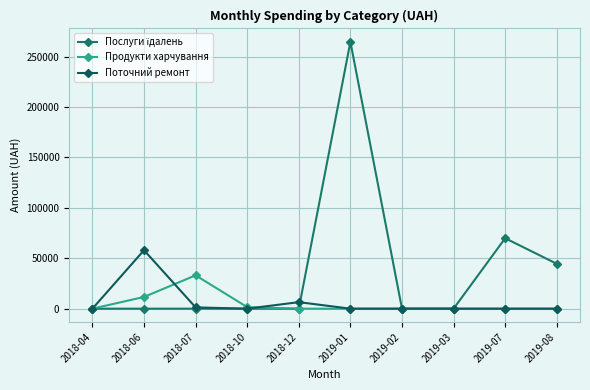

True or false: Послуги їдалень and Продукти харчування intersect in this chart.

False